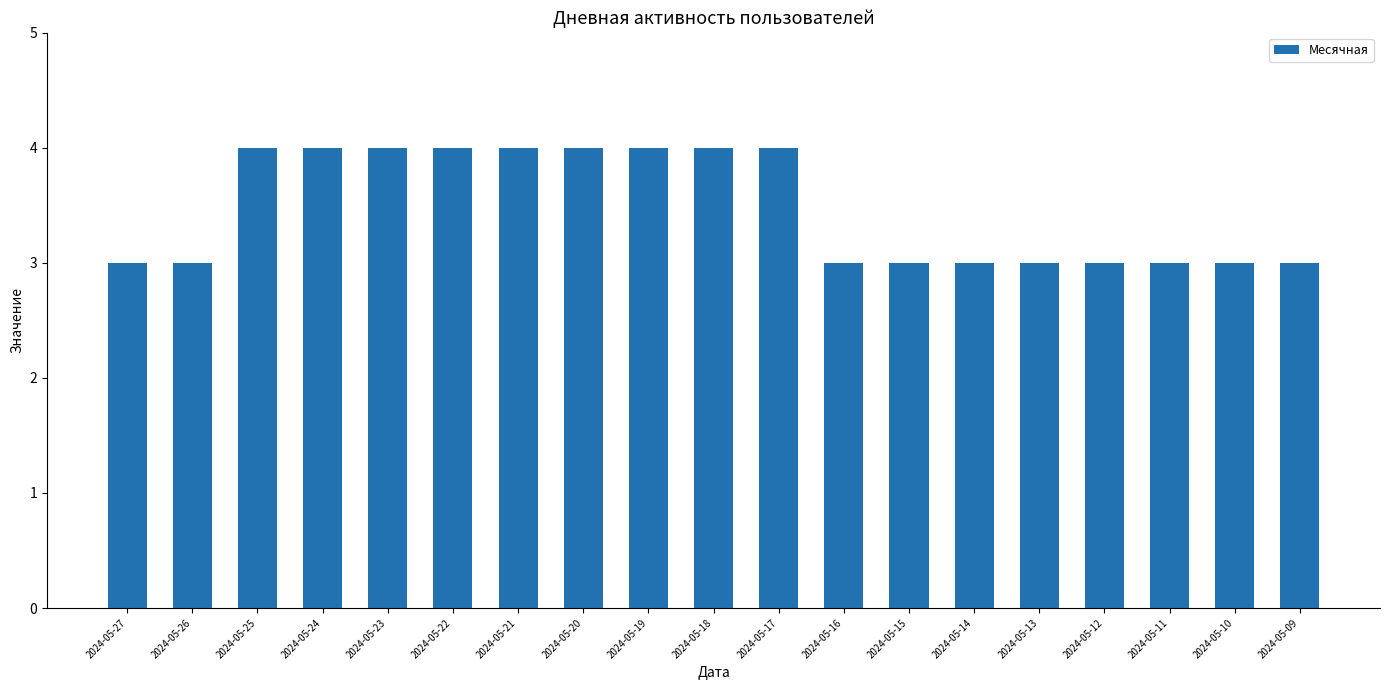

How many bars are there in total?

19